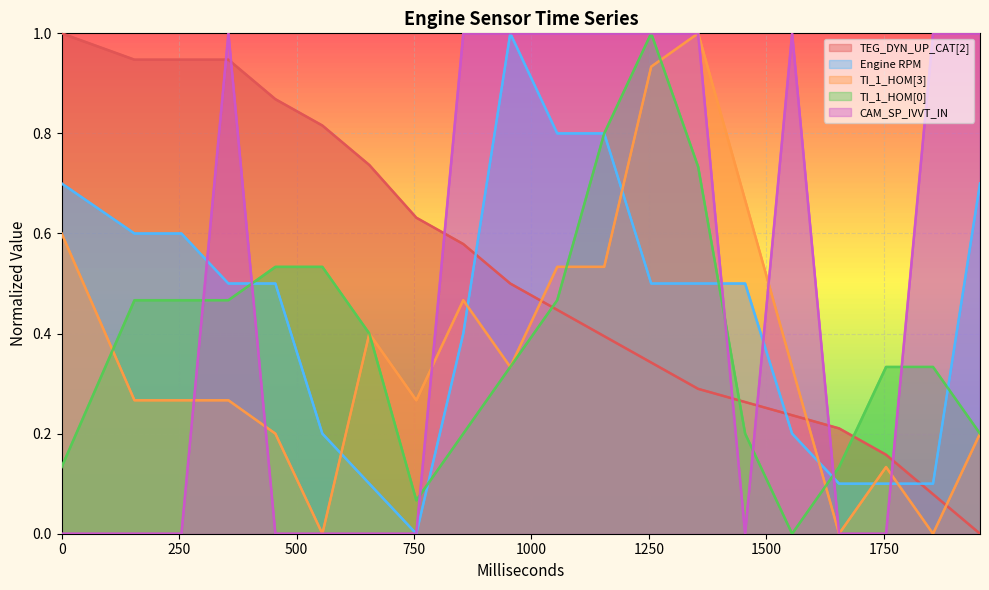

How many data points does each series have?

20